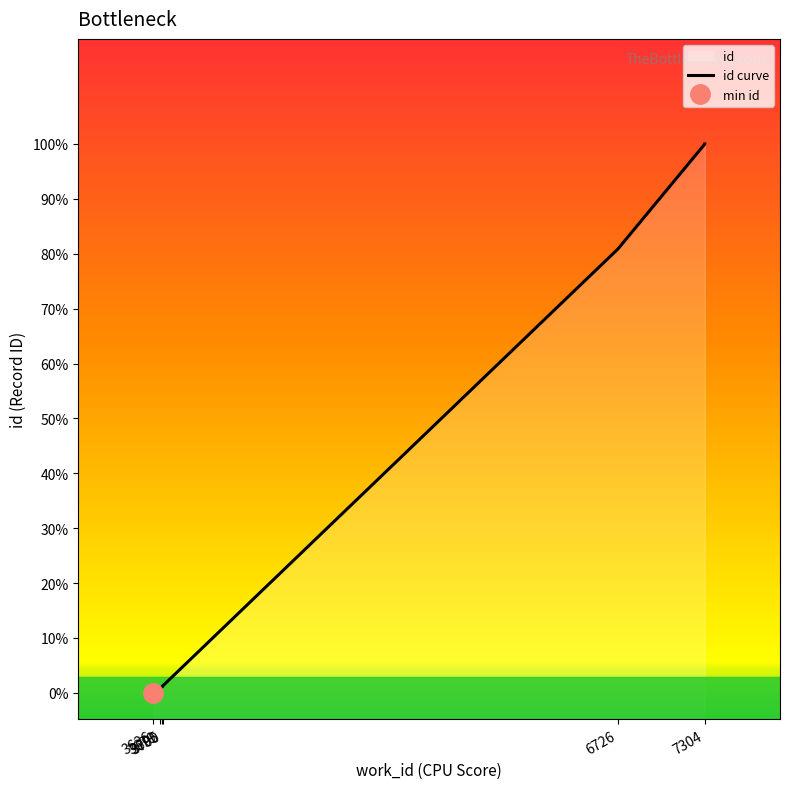

What is the ratio of the value at 7304 to the value at 3695?

2.1